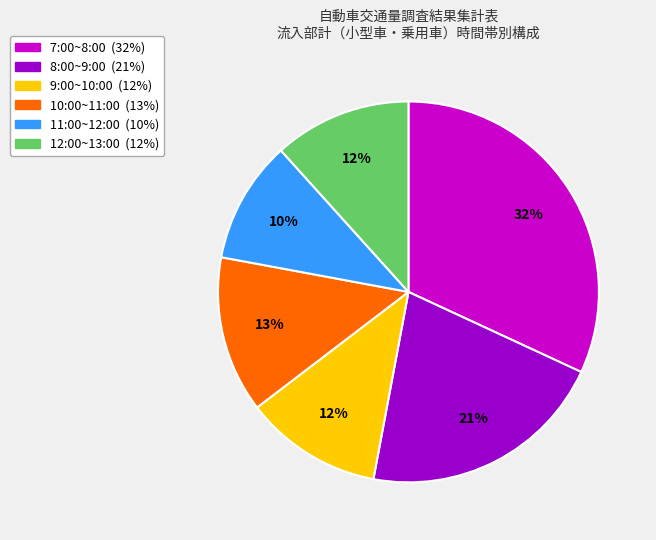

What is the largest slice in the pie chart?

7:00~8:00